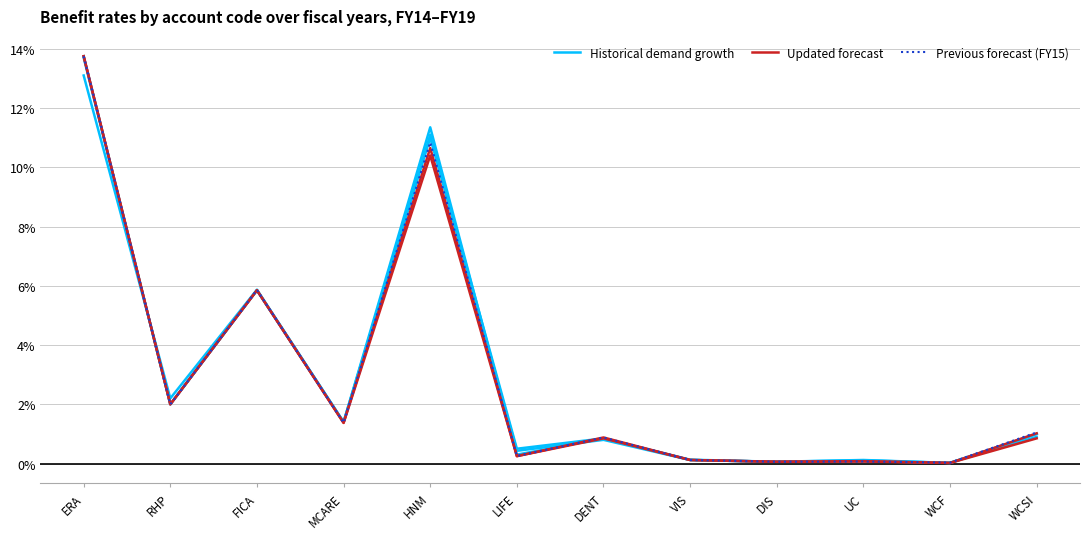

How many distinct data groups are displayed?

3